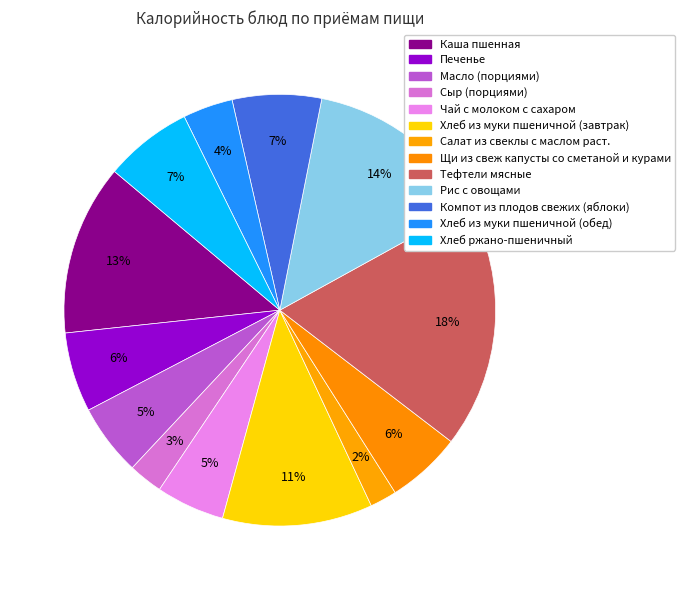

Count the number of slices in the pie.

13